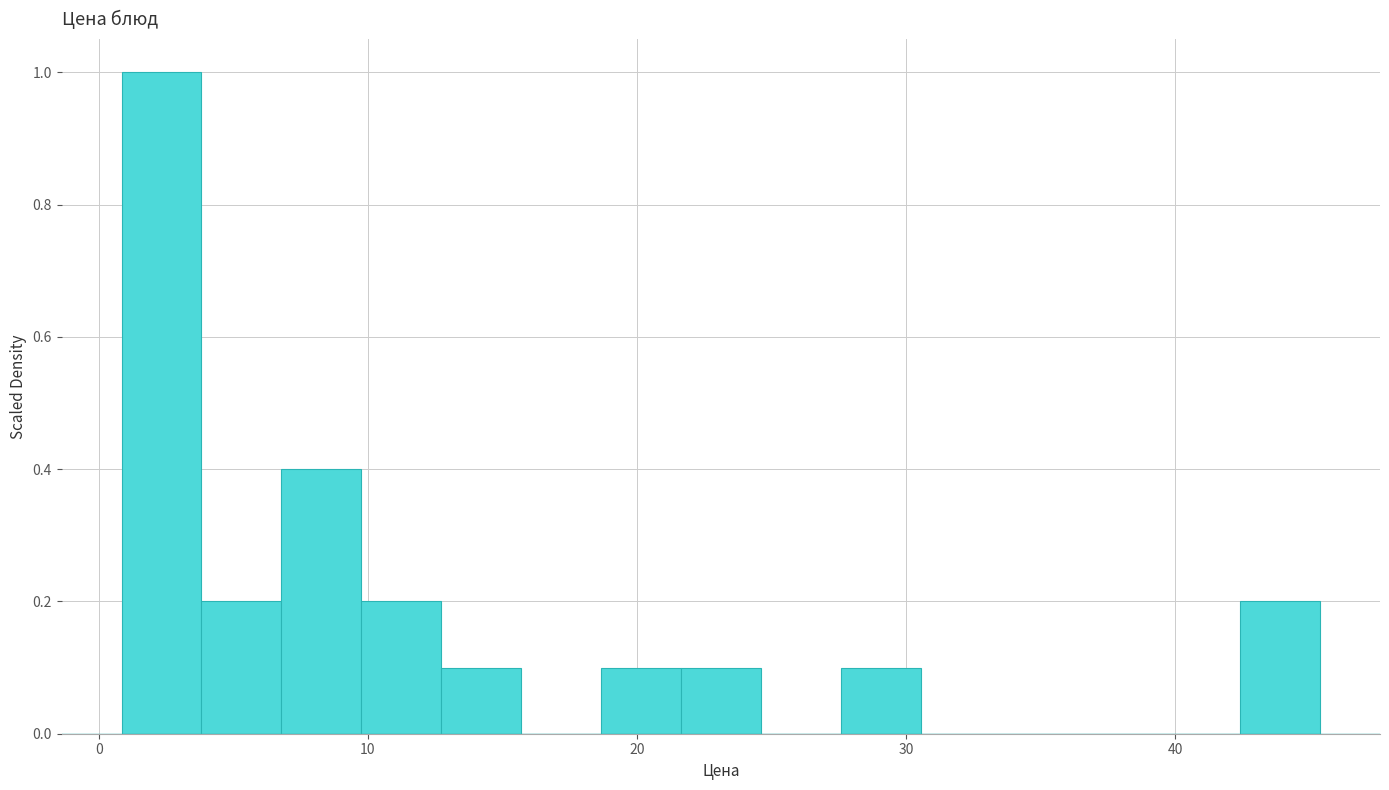

Around what value on the x-axis is the tallest bar? Give the approximate position of its centre, as read against the axis.

2